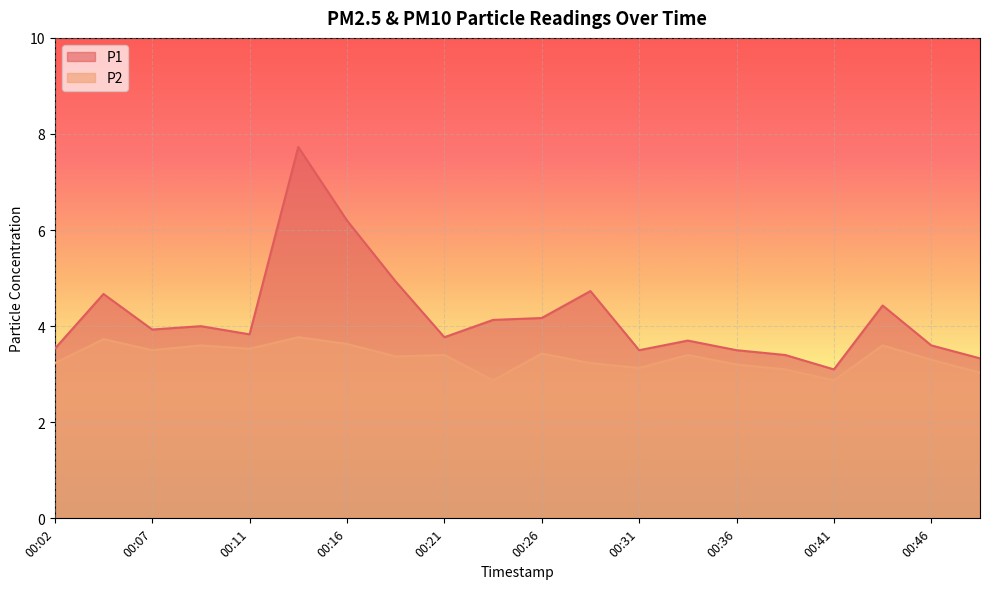

Is it true that P2 equals 3.6 at 00:16?

True